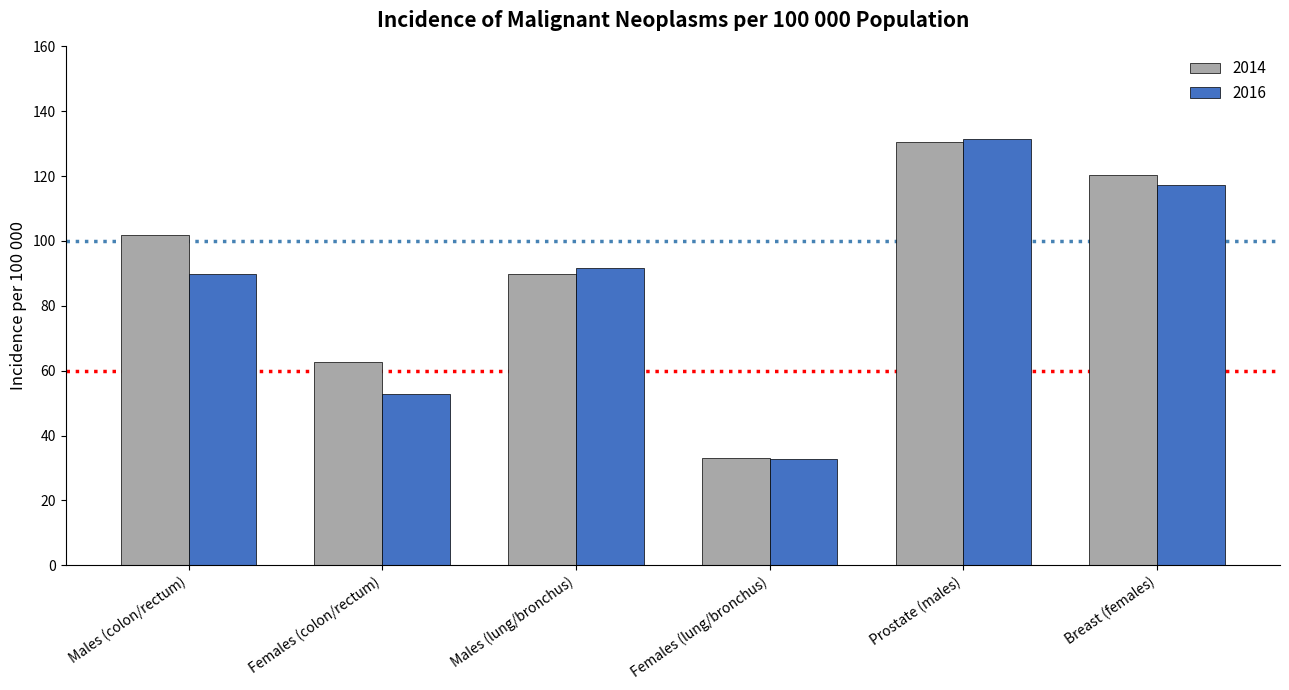

How many bars are there in total?

12